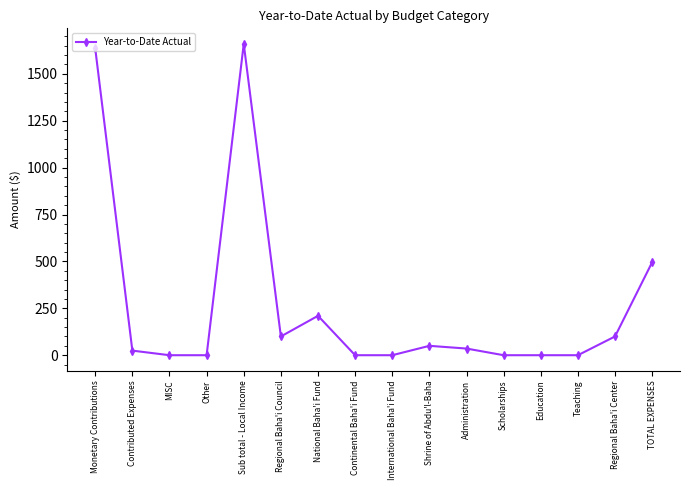

The chart shows a value of 633.9 at Teaching. True or false?

False